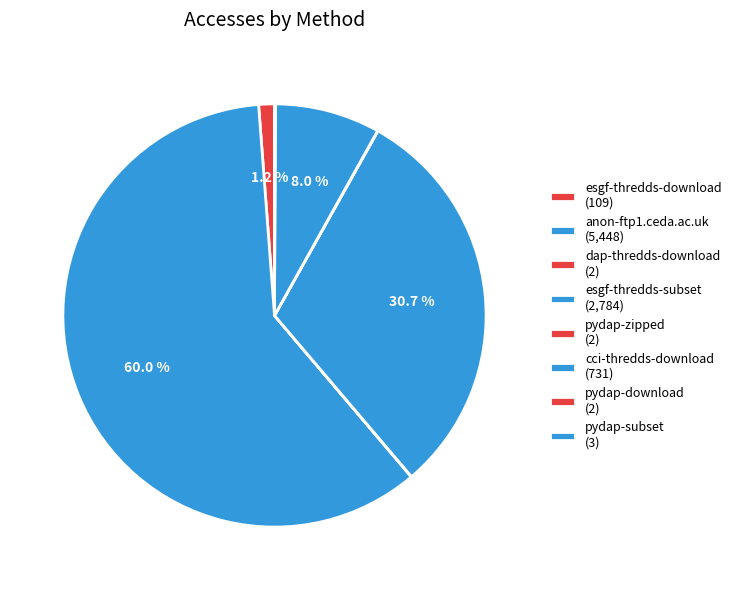

To the nearest percent, what is the difference between the largest and smallest slice percentages?

60%